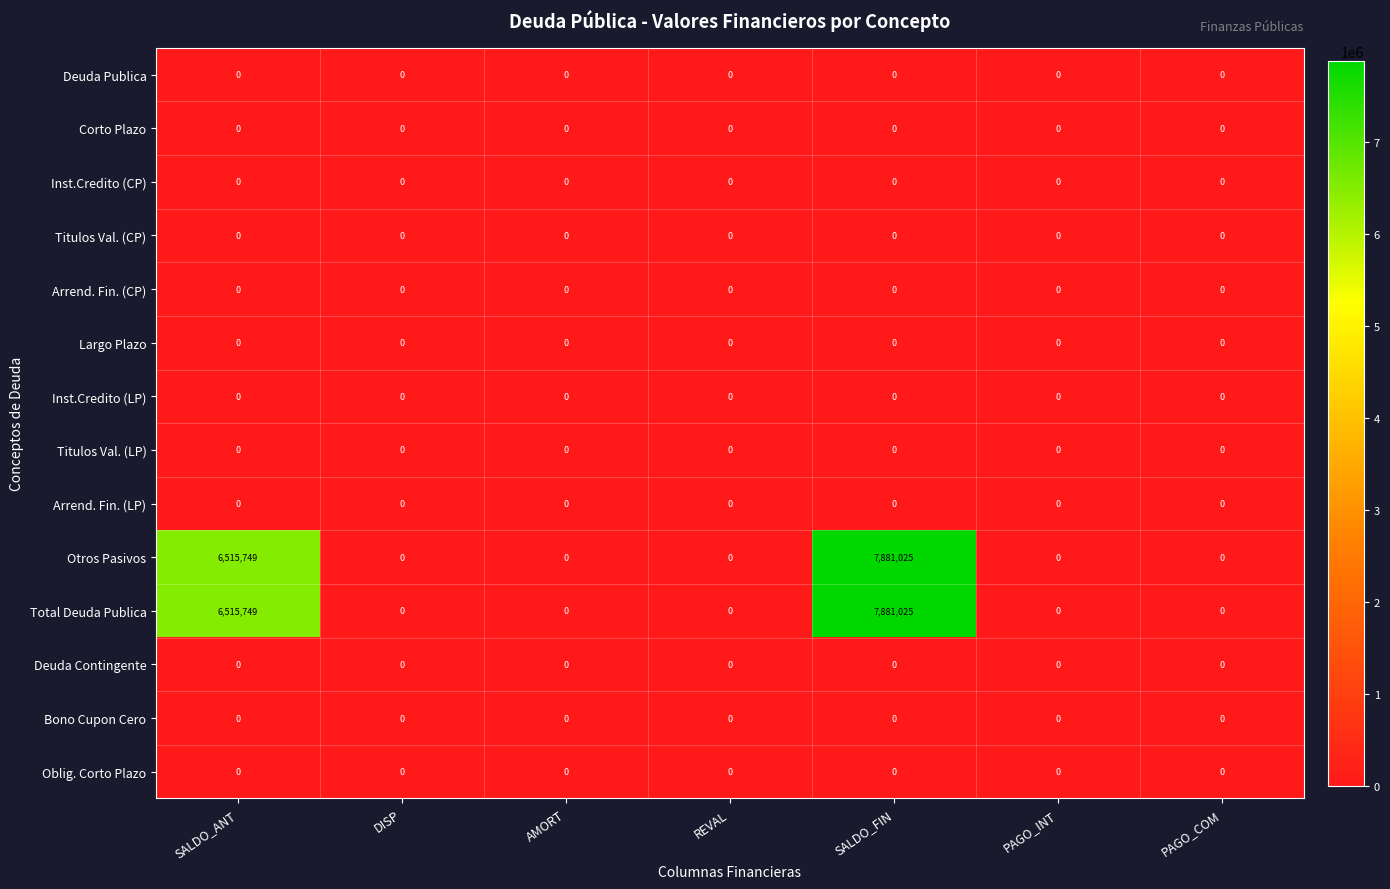

What is the difference between the maximum and minimum values in the Otros Pasivos series?

7881025